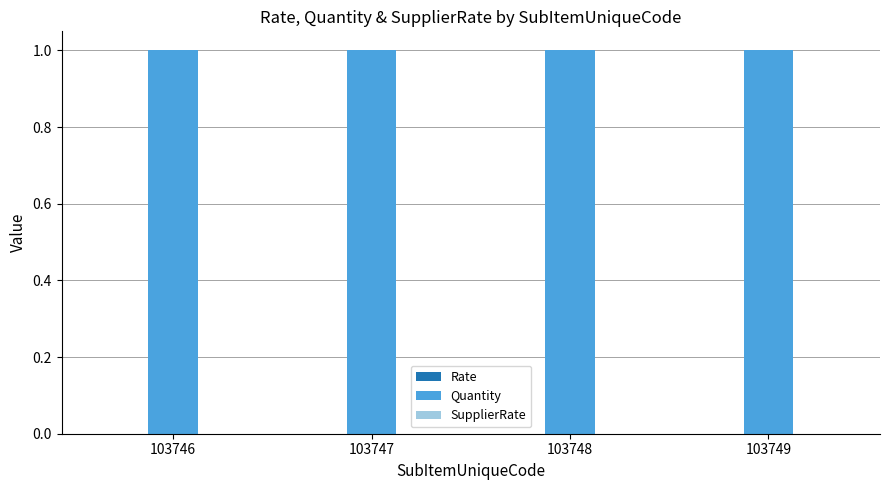

Between 103746 and 103747, which series saw the biggest shift?

Rate